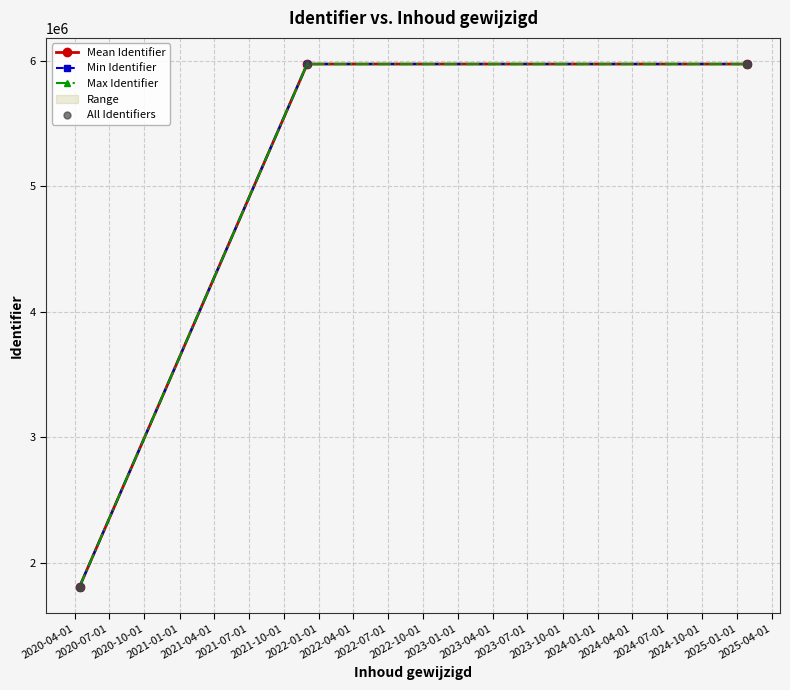

What is the value of the Mean Identifier point at the 2nd from the left?

5974816.0